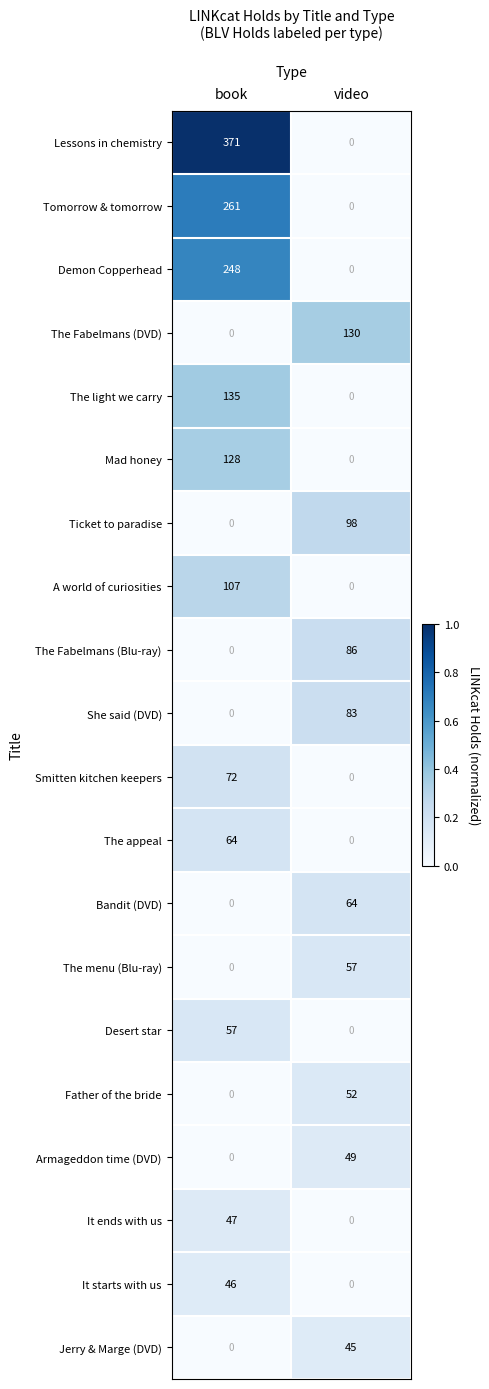

At which category is the sum across all series the highest?

book